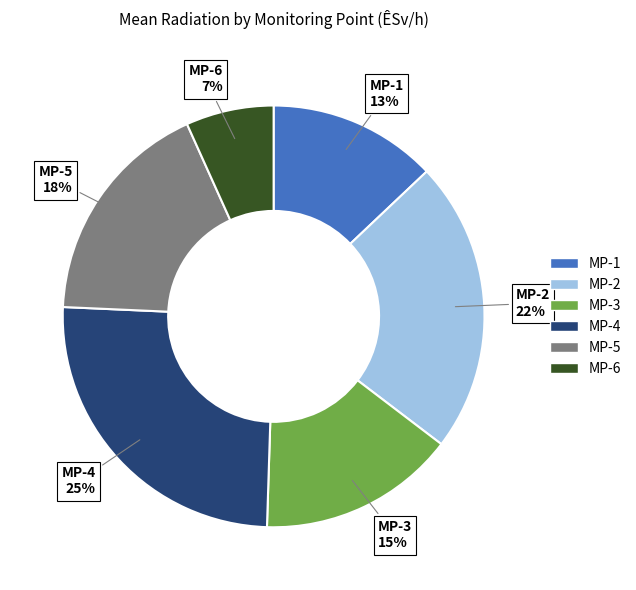

Is there any slice that represents more than half of the pie?

No